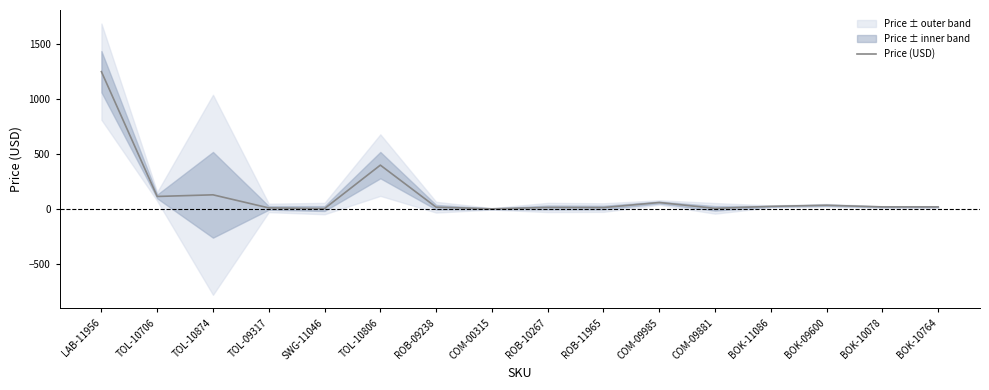

How many lines are shown in the chart?

1